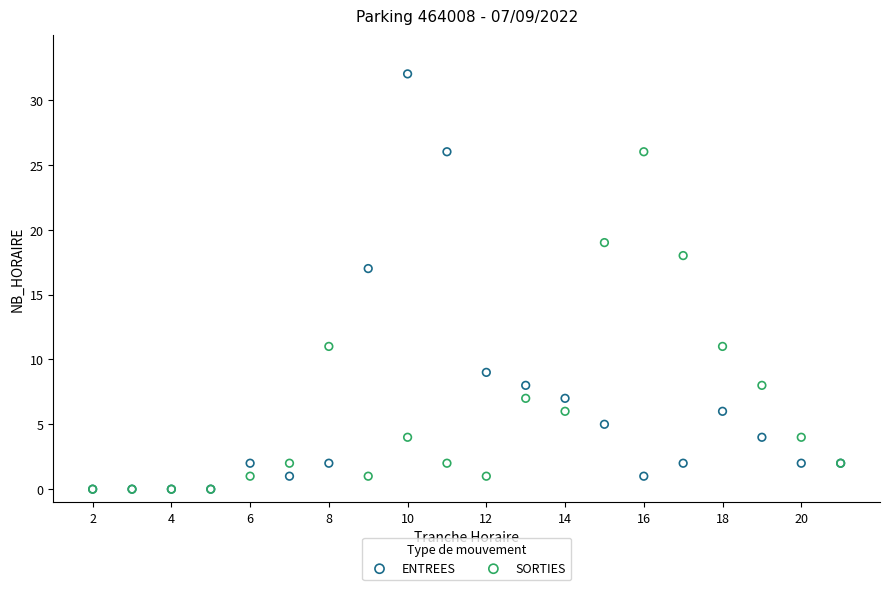

Across all series, what Y value is closest to 16?

17